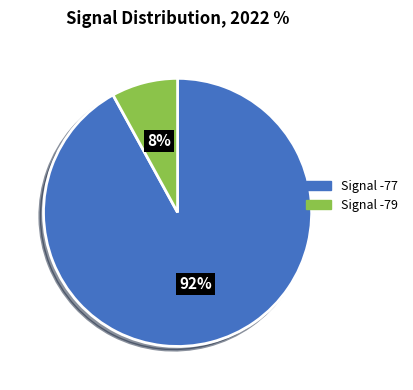

Does any single category account for the majority?

Yes